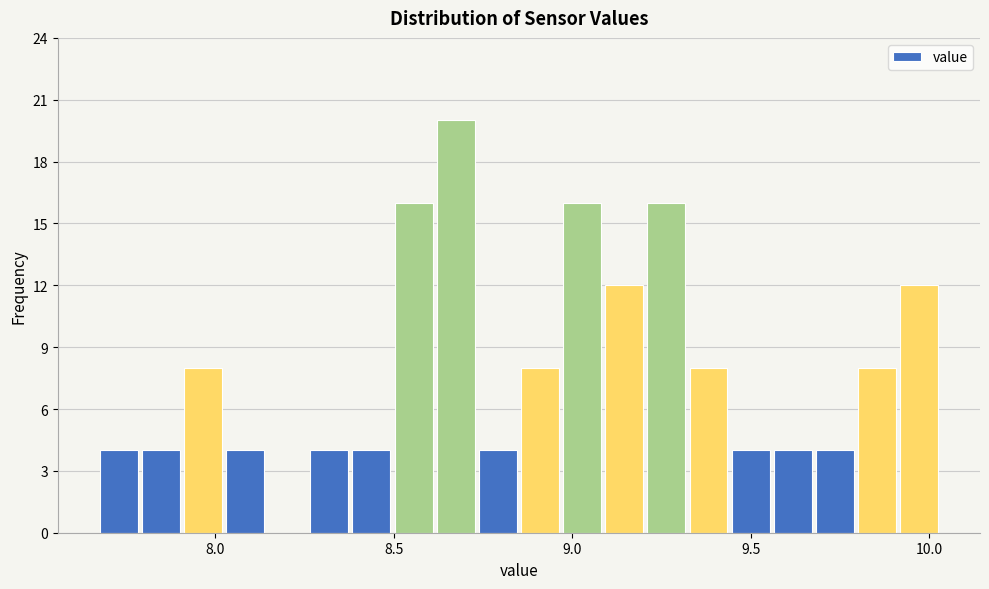

Around what value on the x-axis is the tallest bar? Give the approximate position of its centre, as read against the axis.

8.65